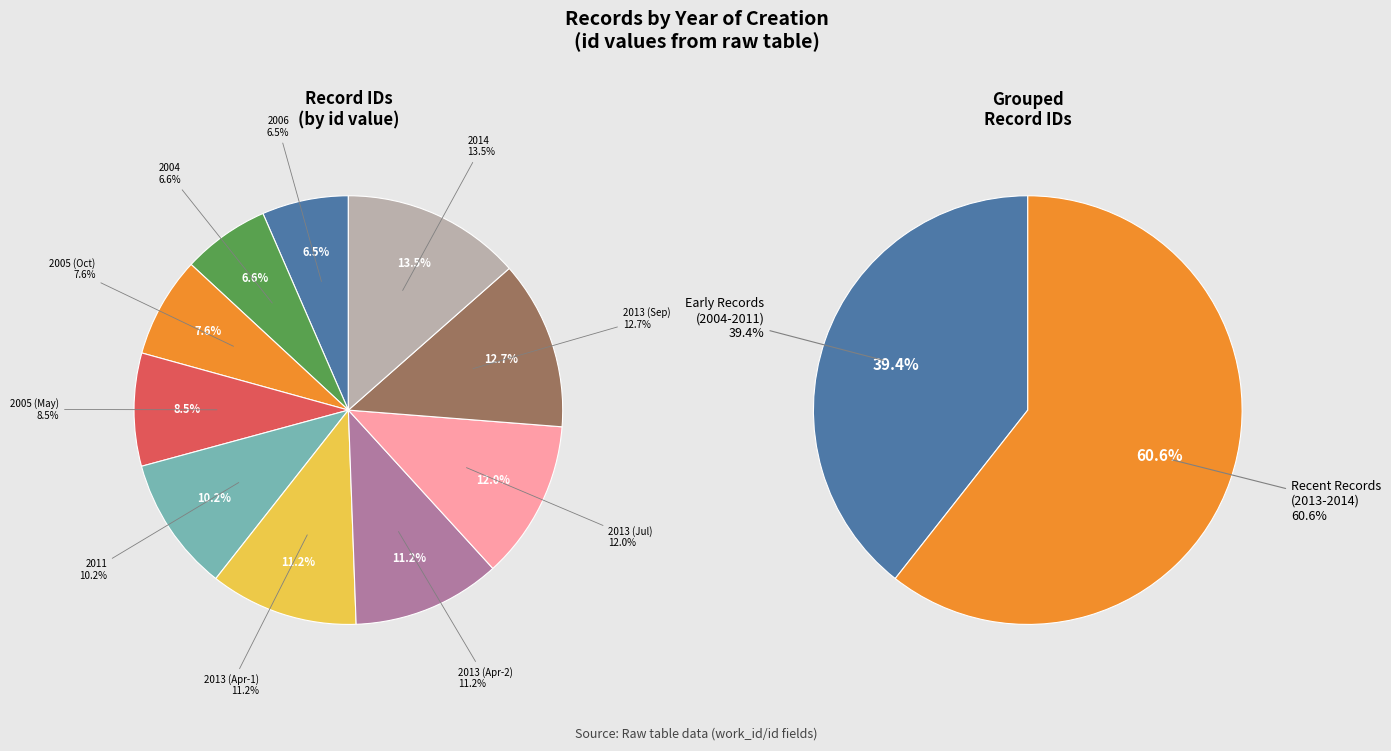

To the nearest percent, what is the combined percentage of 2014 and 2006?

20%